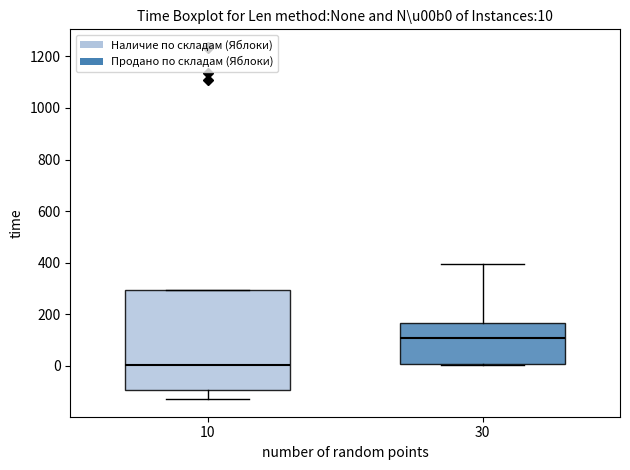

Which box's median line is the lowest?

10